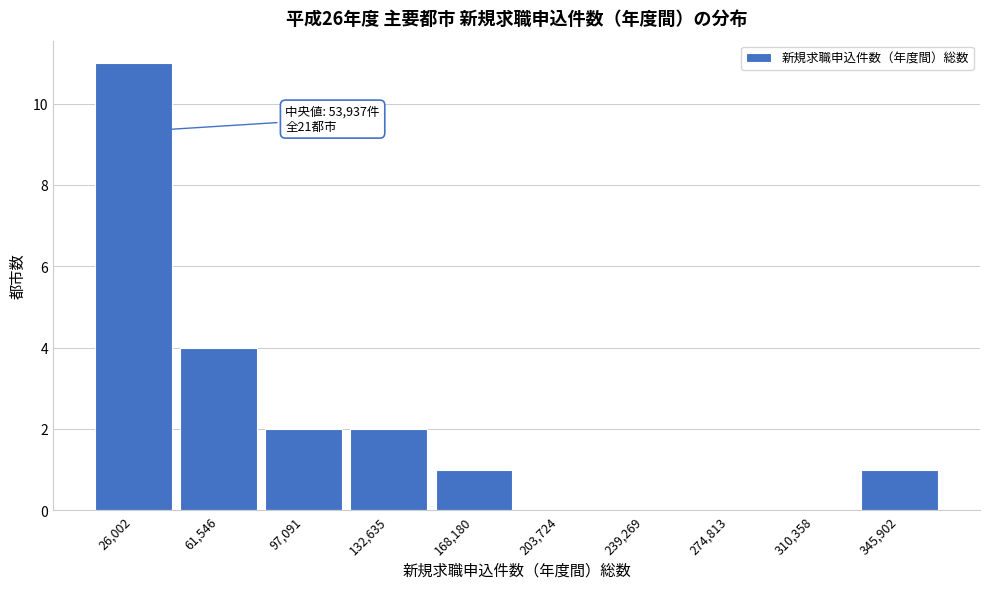

Reading left to right, what are all the values shown in this chart?

26,002=11	61,546=4	97,091=2	132,635=2	168,180=1	203,724=0	239,269=0	274,813=0	310,358=0	345,902=1